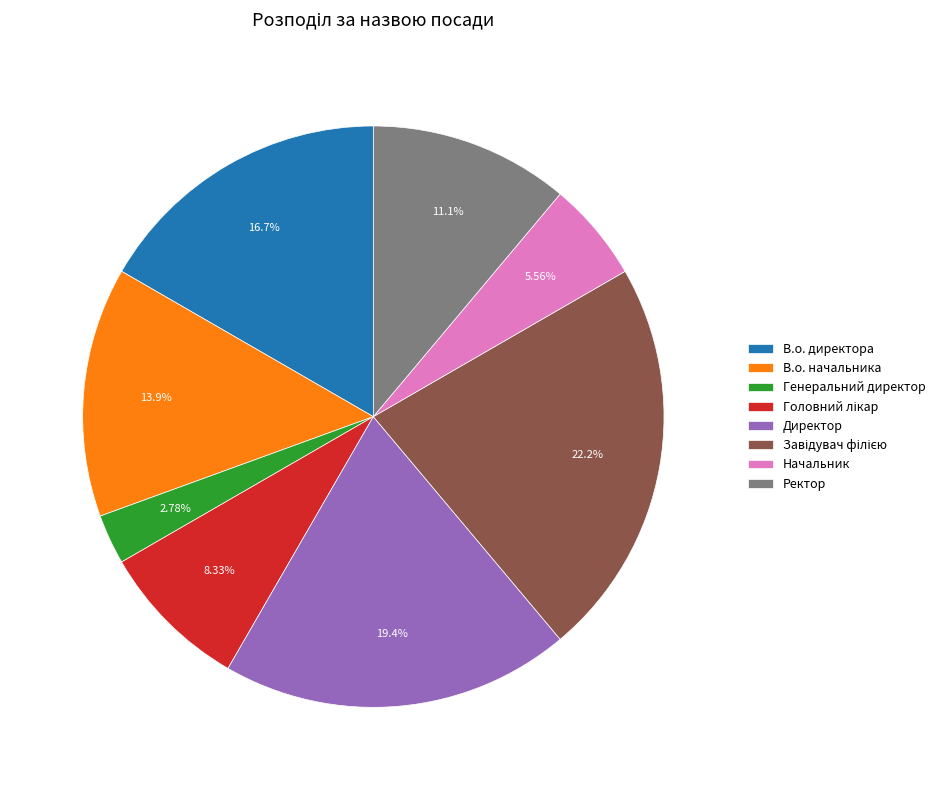

Which slice is the smallest?

Генеральний директор